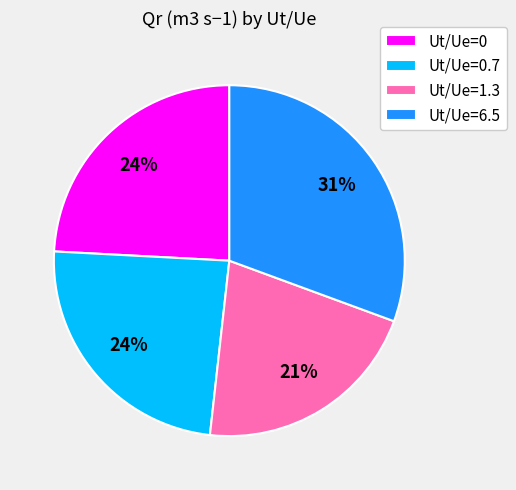

Is Ut/Ue=6.5 the majority of the pie?

No